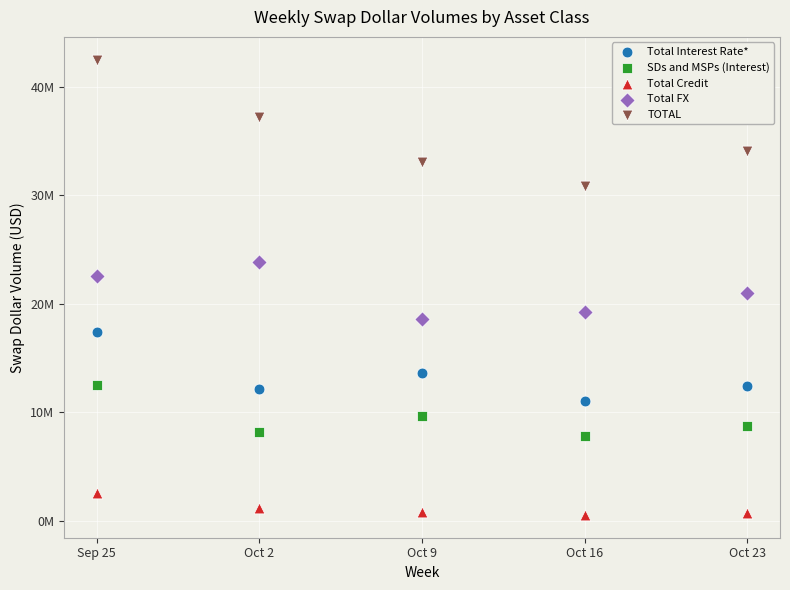

Which series contains the highest Y value?

TOTAL